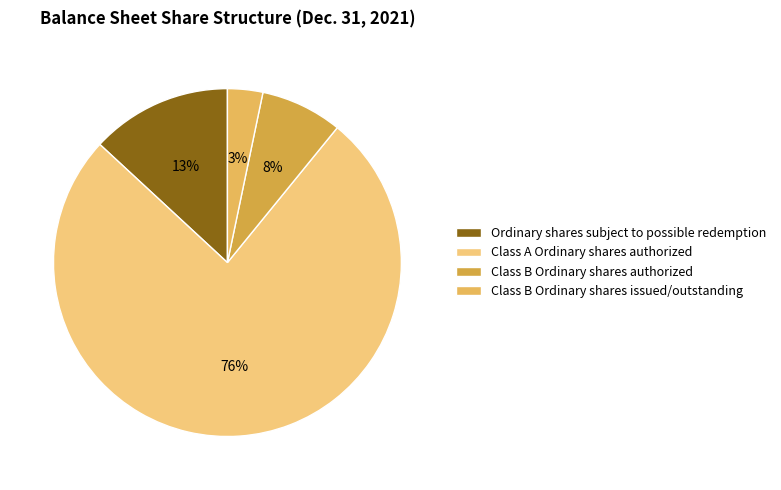

How much of the chart is everything except Class A Ordinary shares authorized?

24.0%